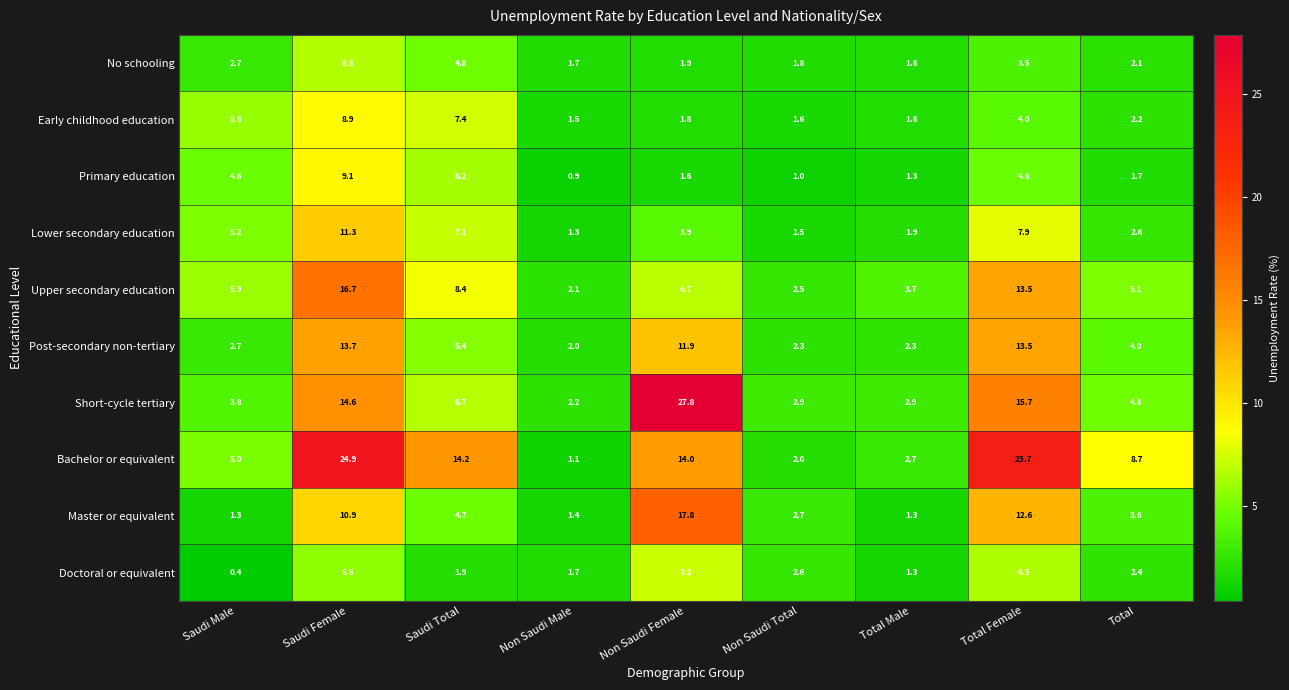

Where does the Upper secondary education series first go above 5?

Saudi Male